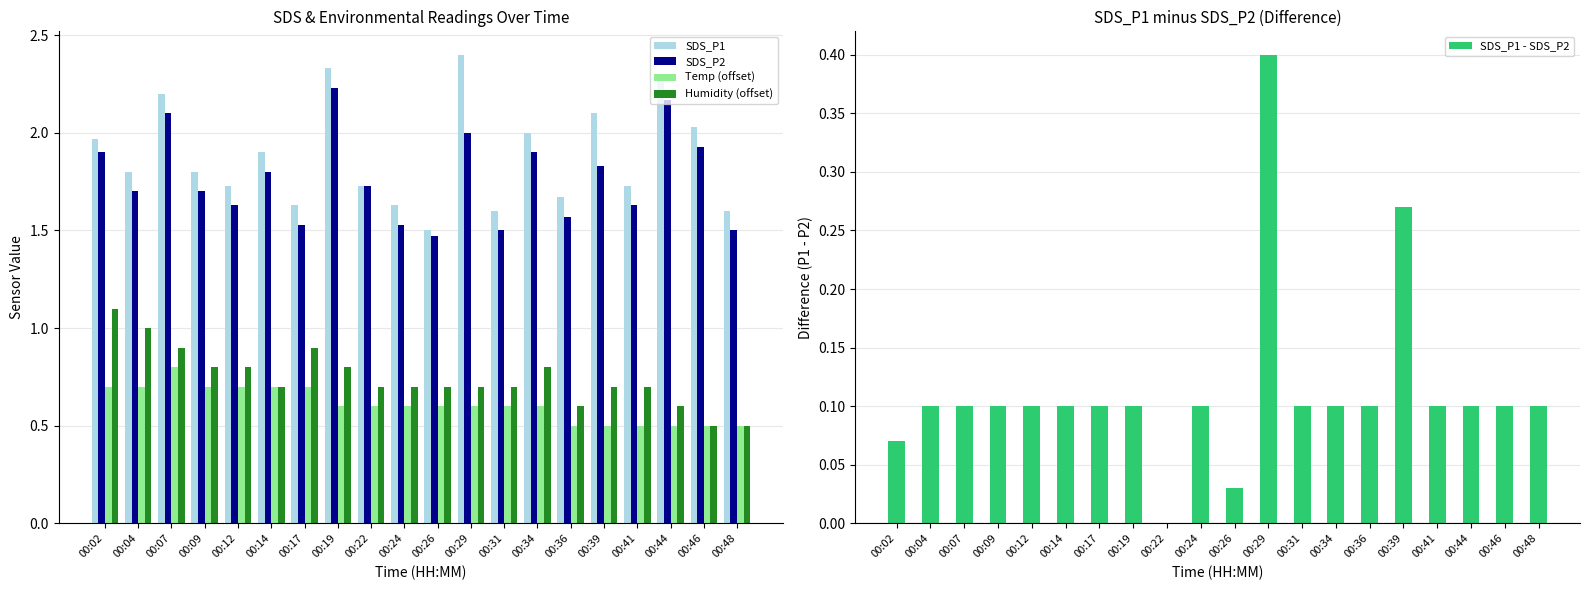

Which category has the highest value in the SDS_P1 series?

00:29